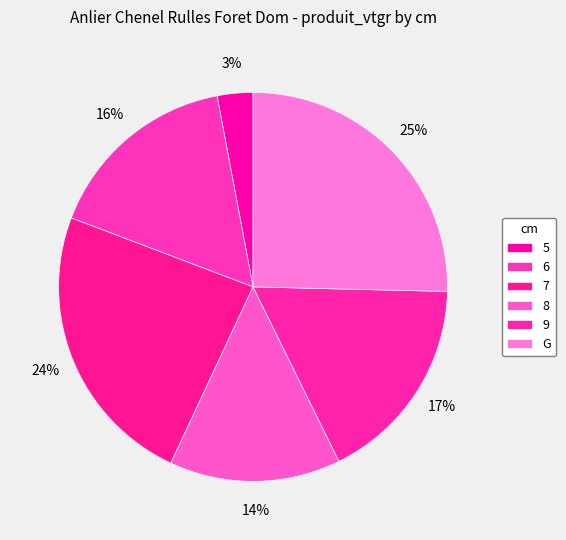

To the nearest percent, what portion does 7 represent?

24%